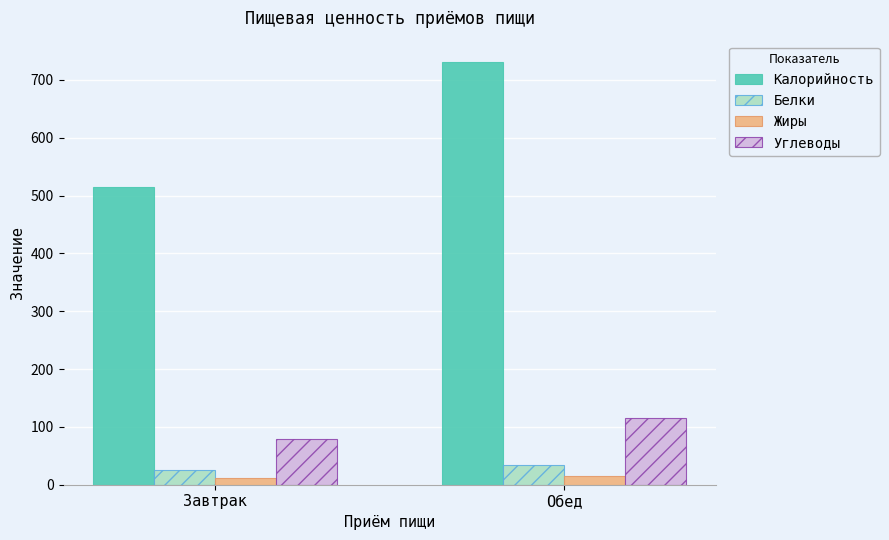

Between Завтрак and Обед, which series saw the biggest shift?

Калорийность